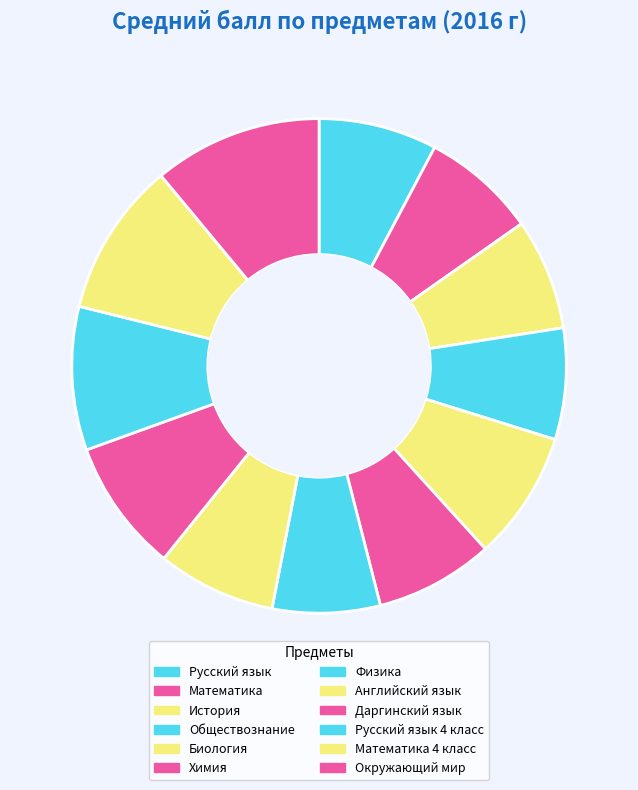

How many slices are in this pie chart?

12